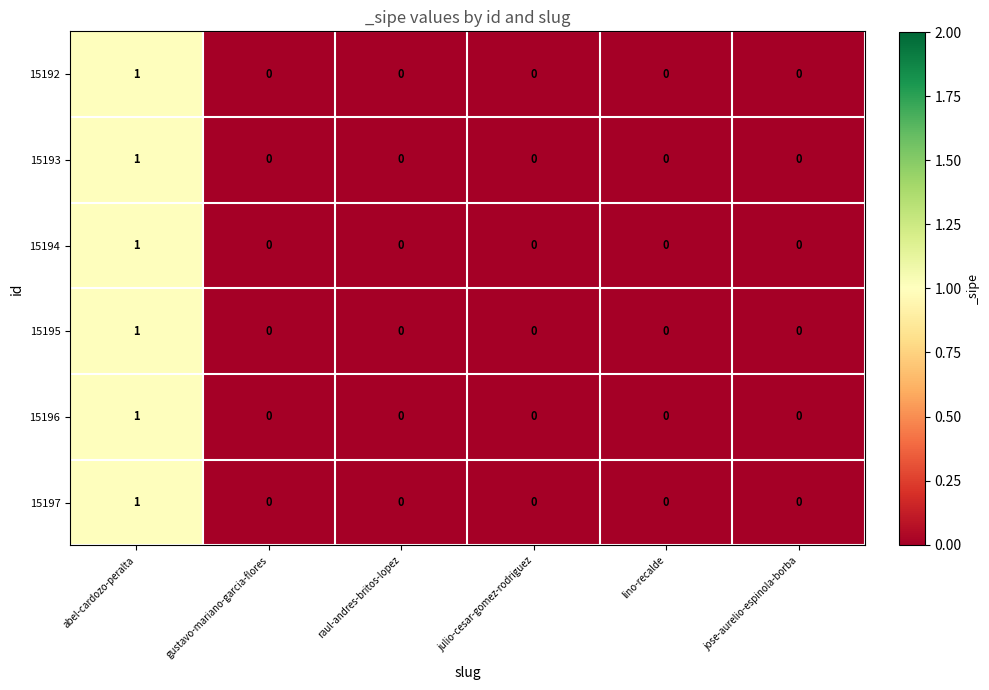

At which category is the sum across all series the highest?

abel-cardozo-peralta